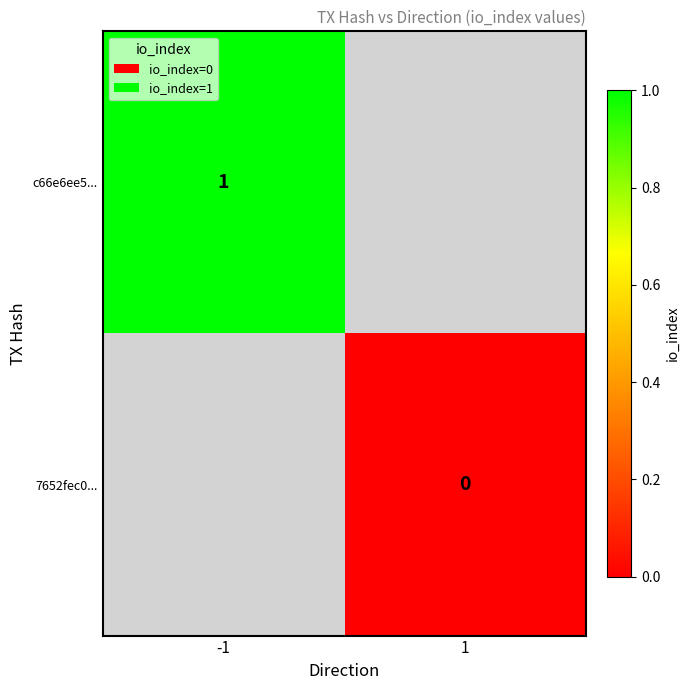

Is it true that c66e6ee5... equals 2 at -1?

False